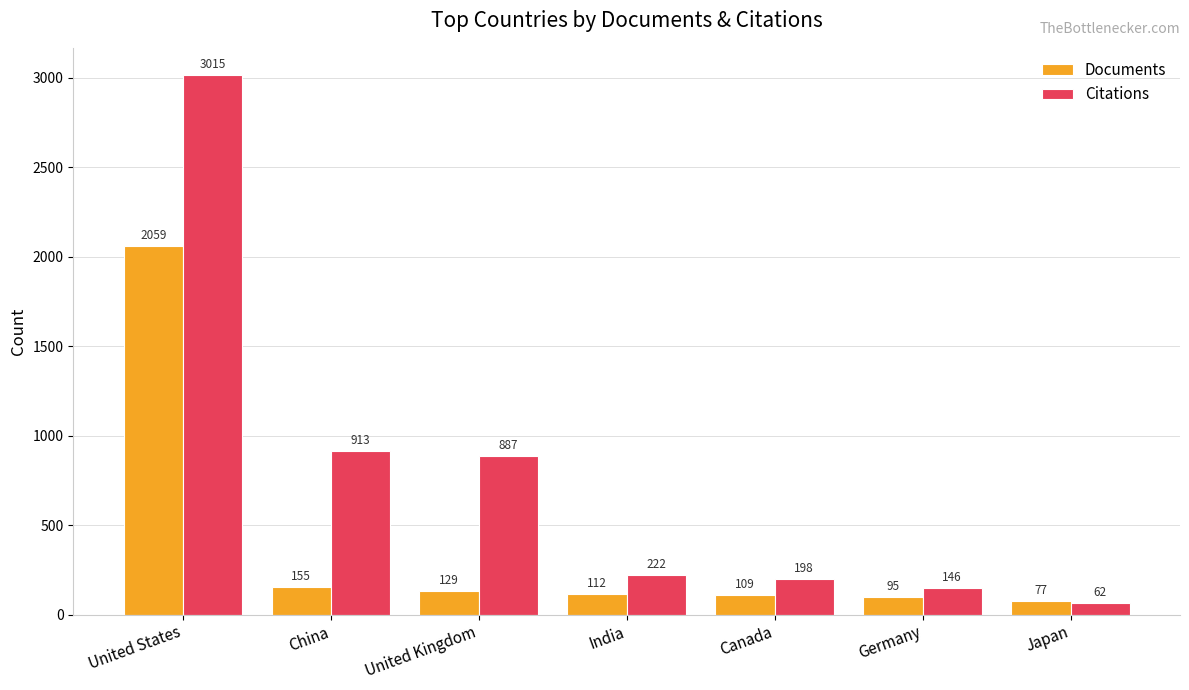

What position from the right is United States?

7